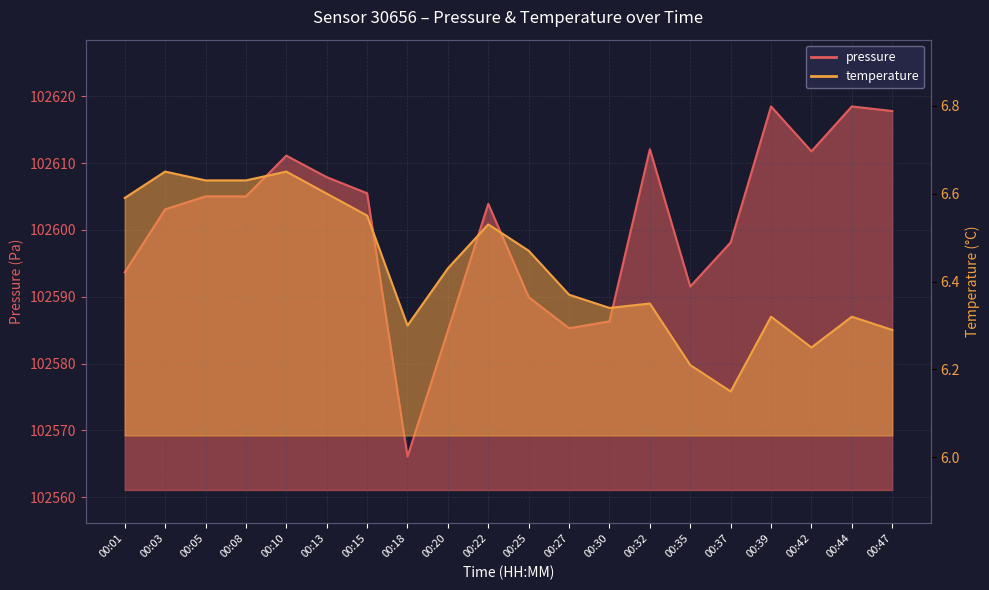

Which has a higher value, 00:47 or 00:27?

00:47